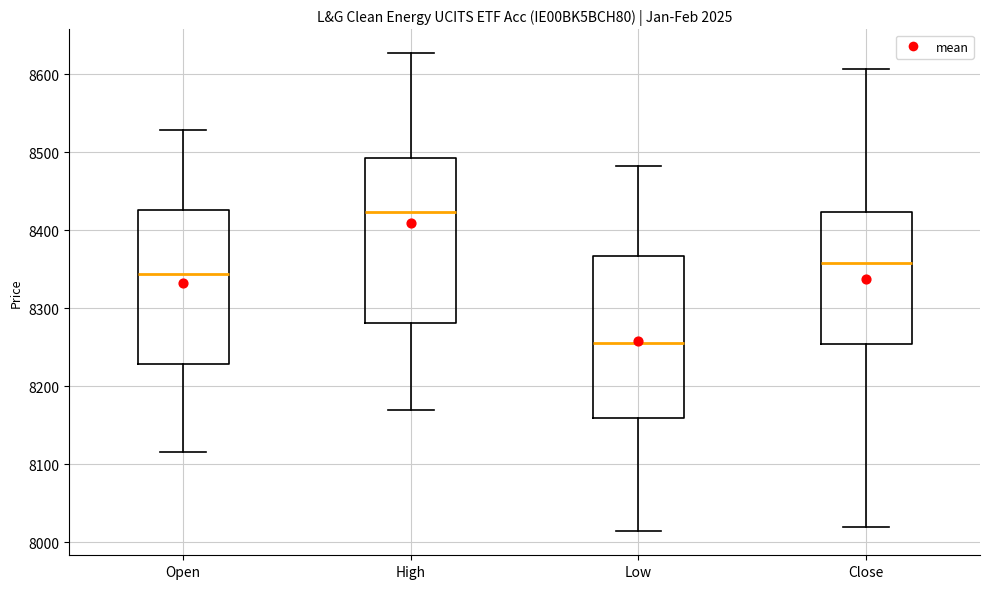

Reading left to right, read every box against the y-axis: the position of its median line, the range the box covers, and the ends of its whiskers. The values are not printed on the chart, so give them approximately, as read against the axis.

Open: median 8340, box 8230 to 8430, whiskers 8120 to 8530
High: median 8420, box 8280 to 8490, whiskers 8170 to 8630
Low: median 8260, box 8160 to 8370, whiskers 8010 to 8480
Close: median 8360, box 8250 to 8420, whiskers 8020 to 8610